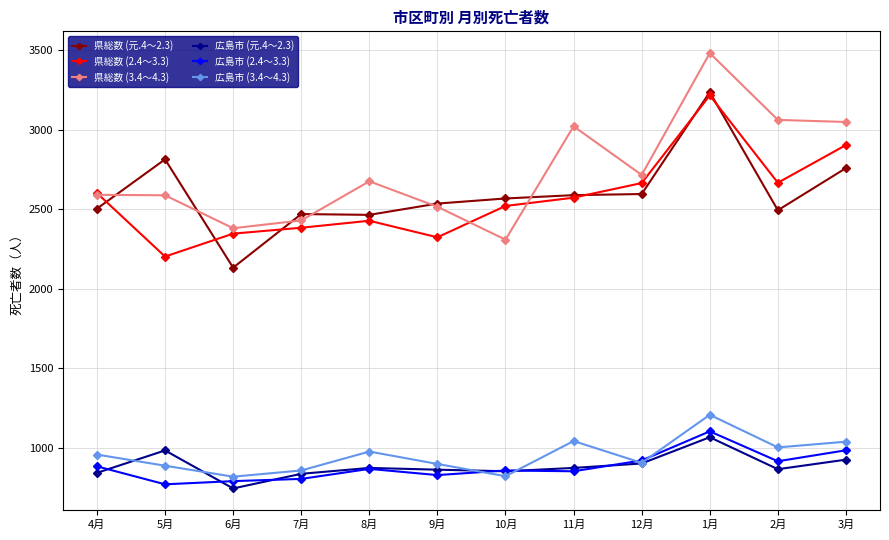

What is the difference between the 県総数 (3.4～4.3) values at 12月 and 8月?

40